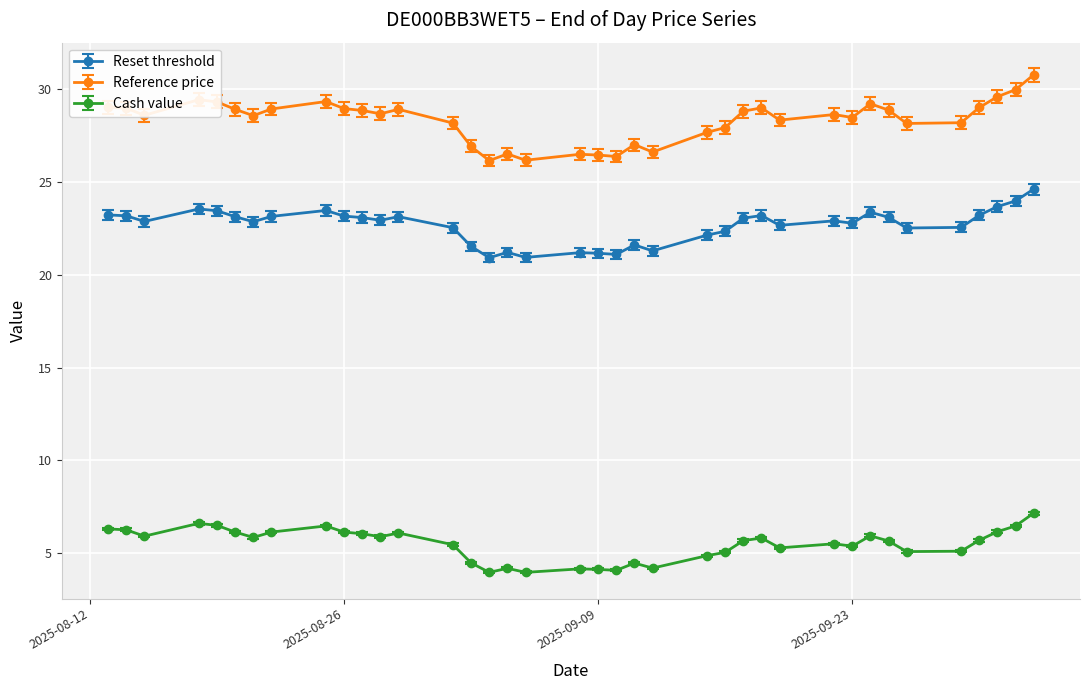

What is the value of the Reset threshold point at the 28th from the left?

22.7